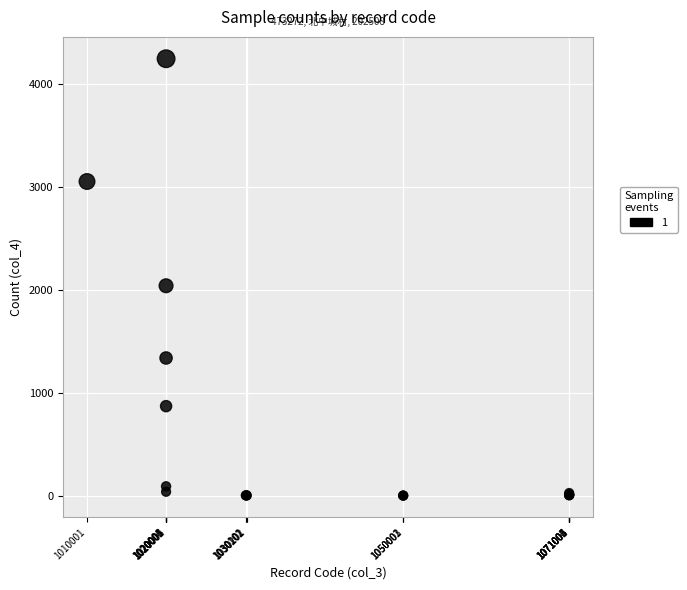

What Y value in the scatter plot is closest to 2122?

2039